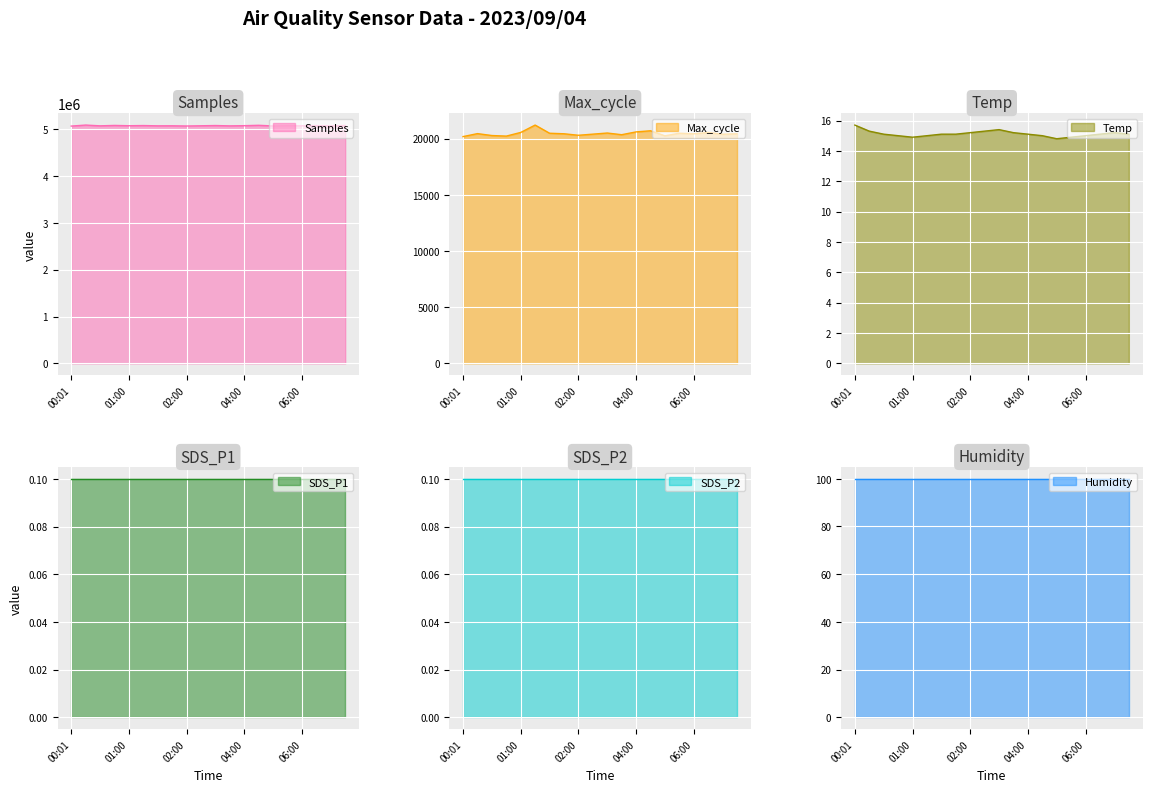

What is the minimum value for Samples?

5063185